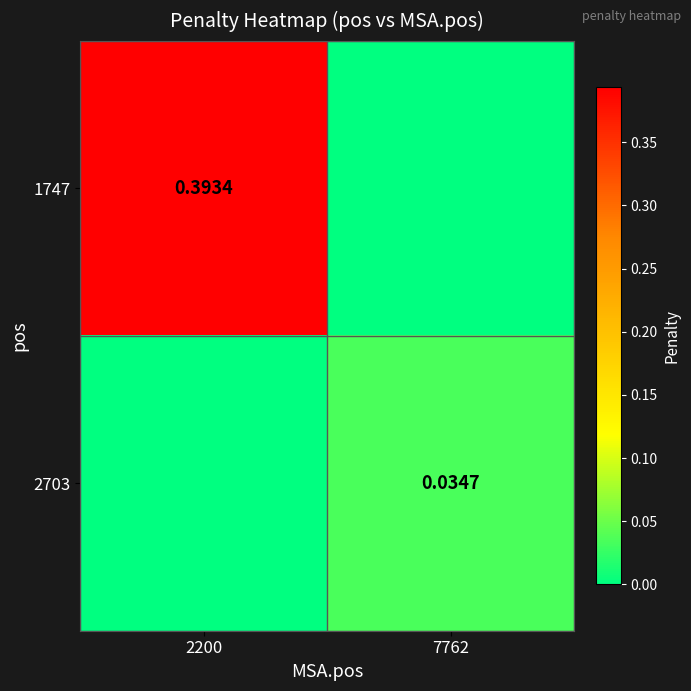

Rank the series by their maximum value, from highest to lowest.

1747, 2703